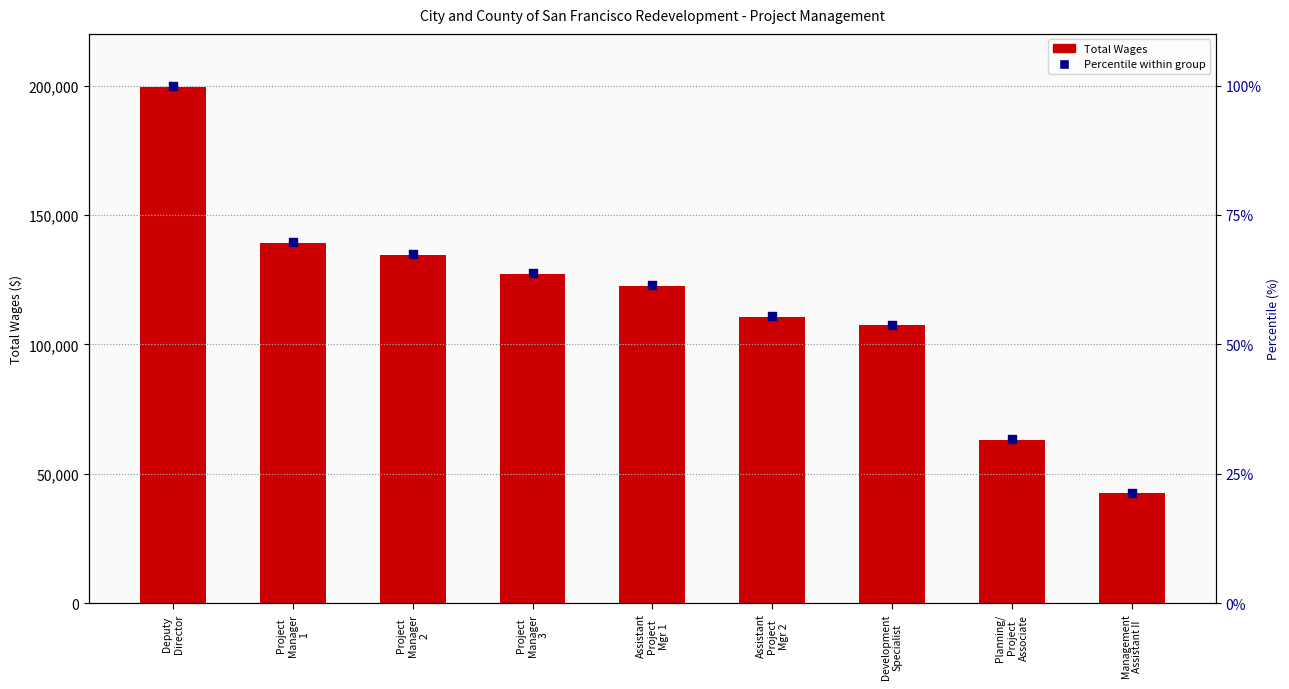

Which series has the largest total across all categories?

Total Wages